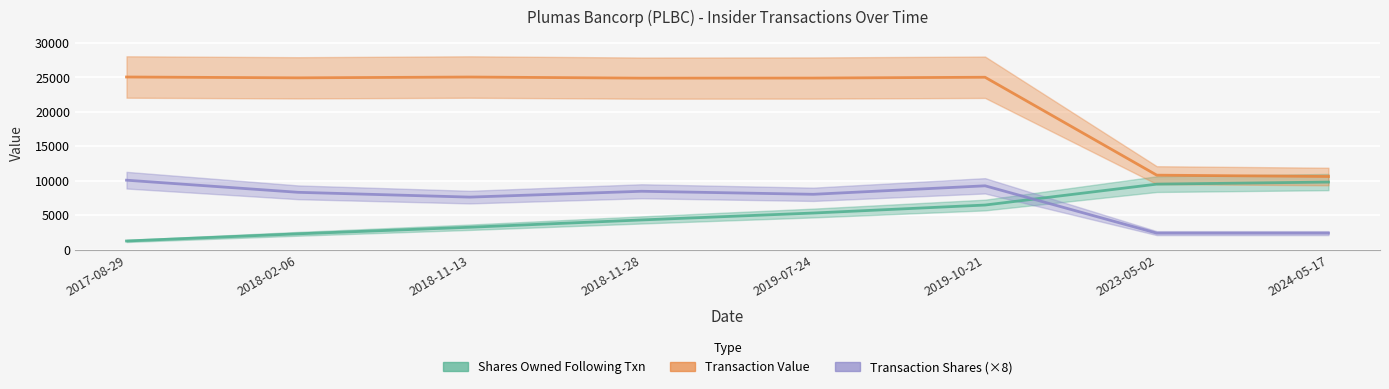

Which series has the largest range (max minus min)?

Transaction Value